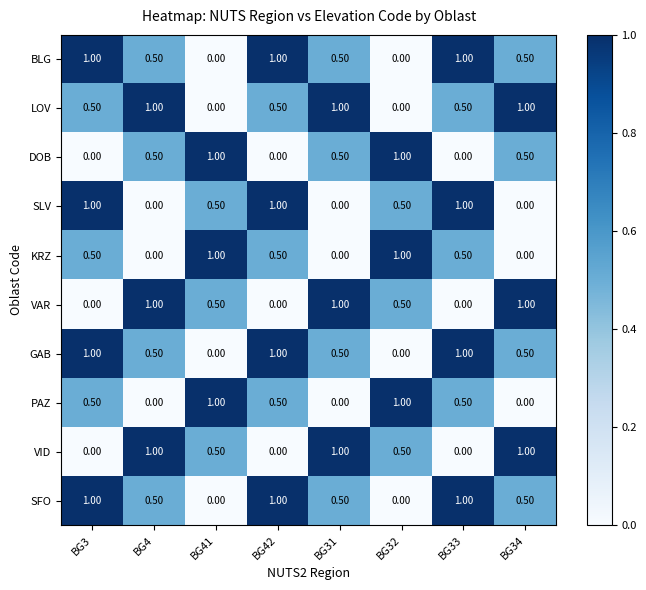

What is the average value of the VAR series?

0.5